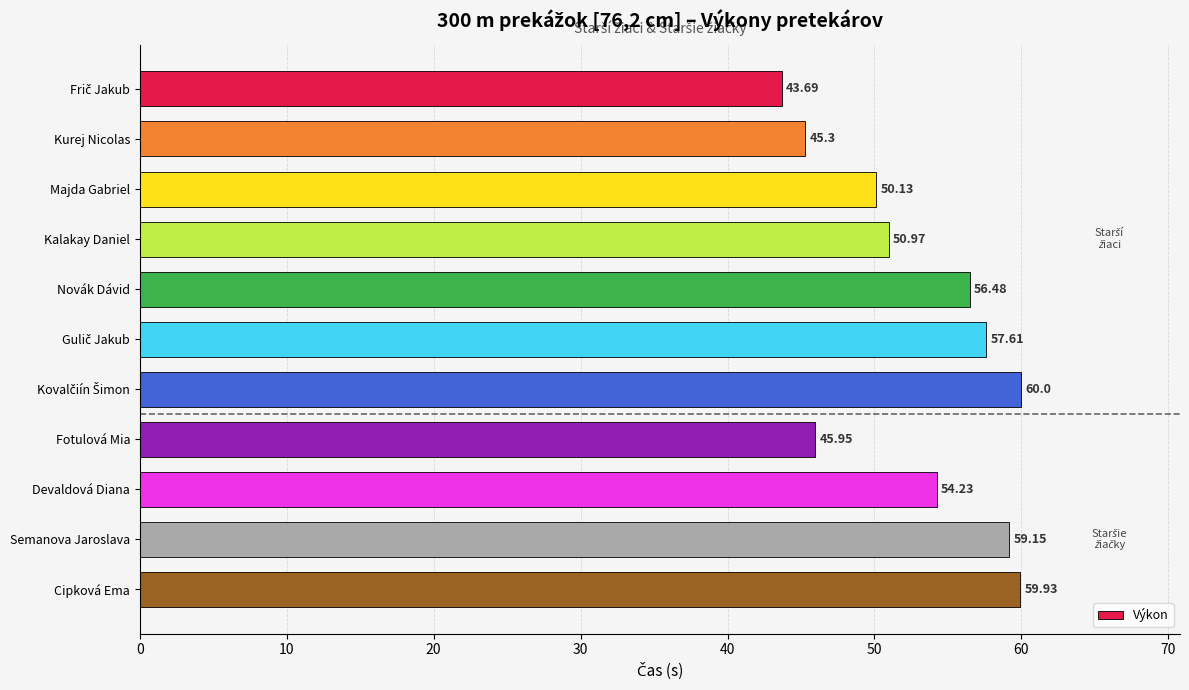

Count the number of data series in this chart.

1